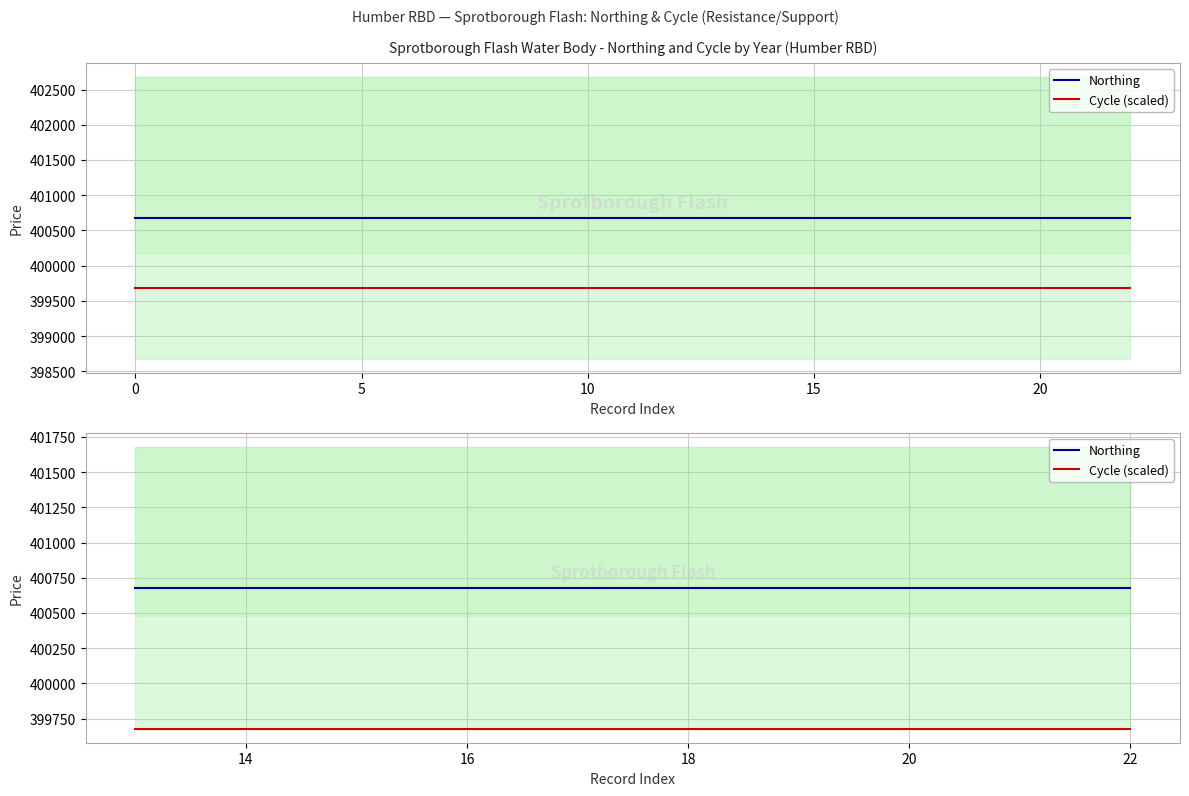

What is the sum of the Northing values at 15 and 20?

801358